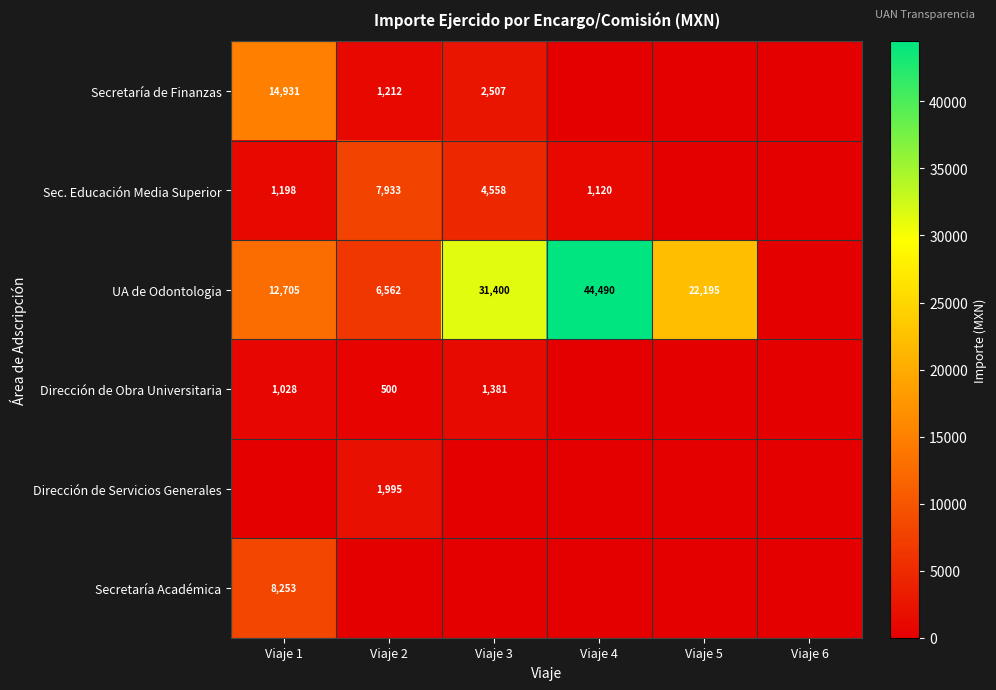

What is the sum of the UA de Odontologia values at Viaje 3 and Viaje 2?

37962